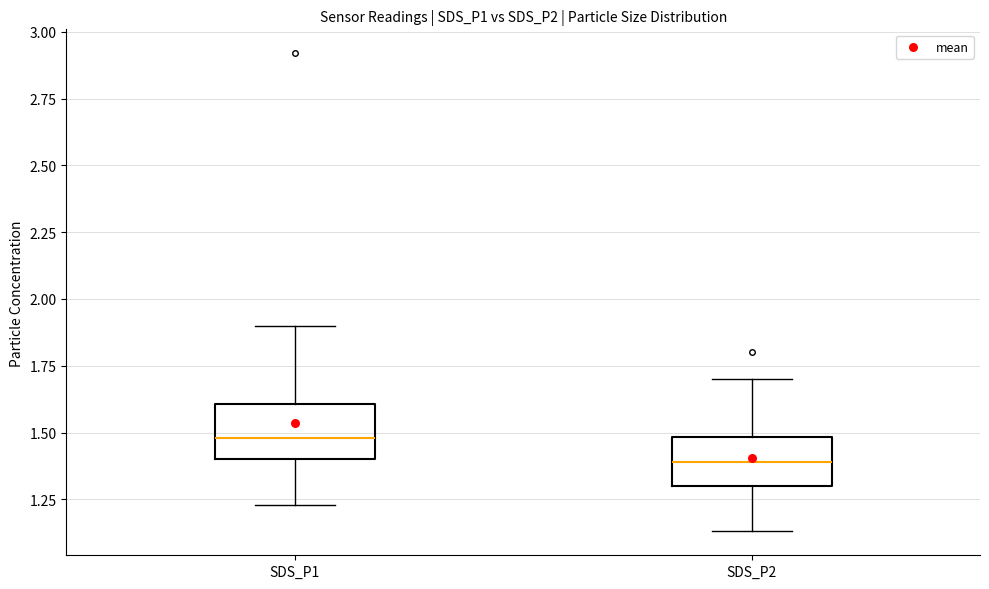

Which box has the lowest median line?

SDS_P2